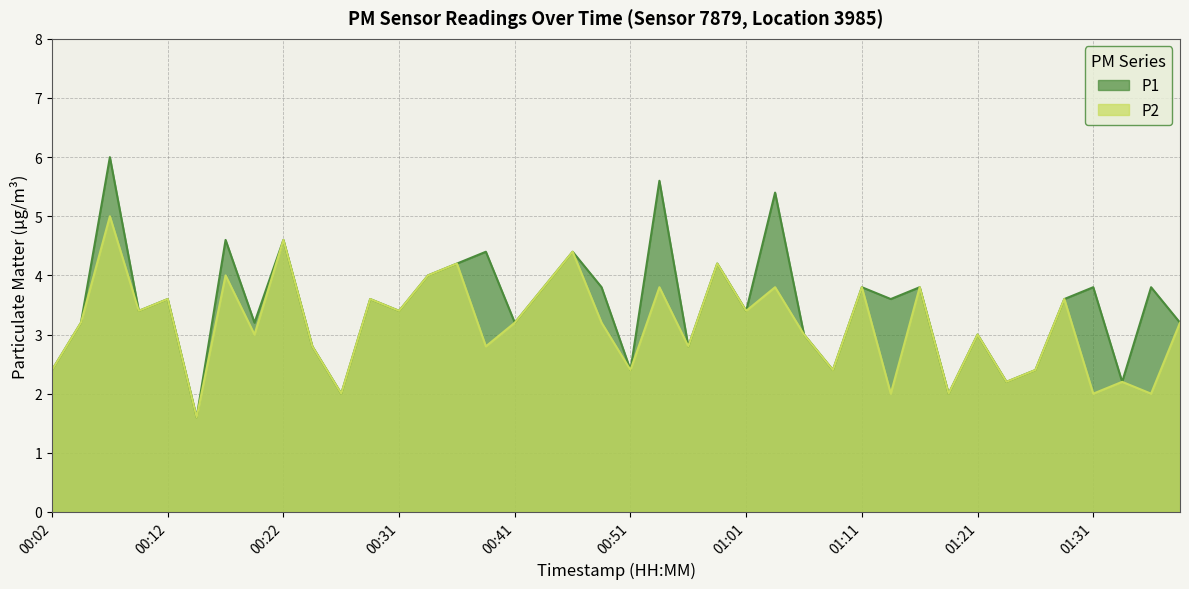

What is the label of the 9th point from the right?

01:18